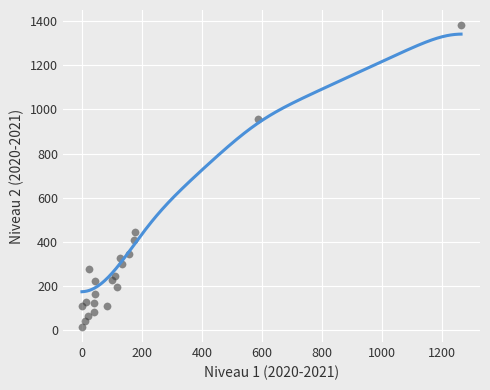

What is the range of X values (max minus min)?

1262